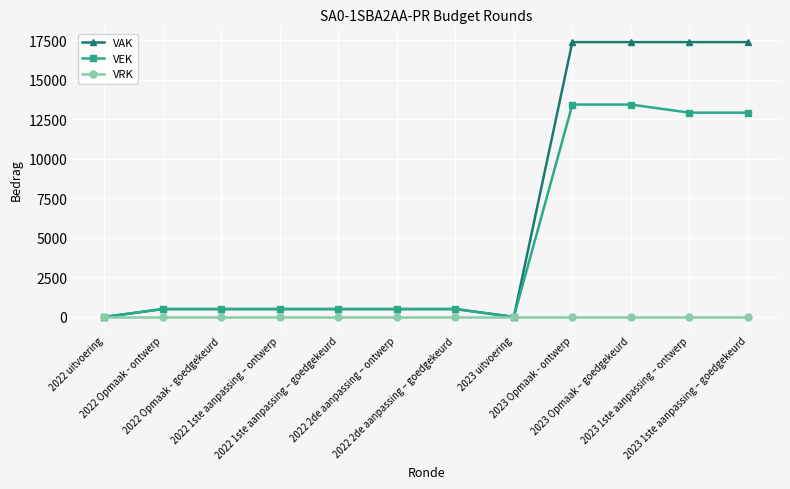

At how many categories does at least one series exceed 6295?

4